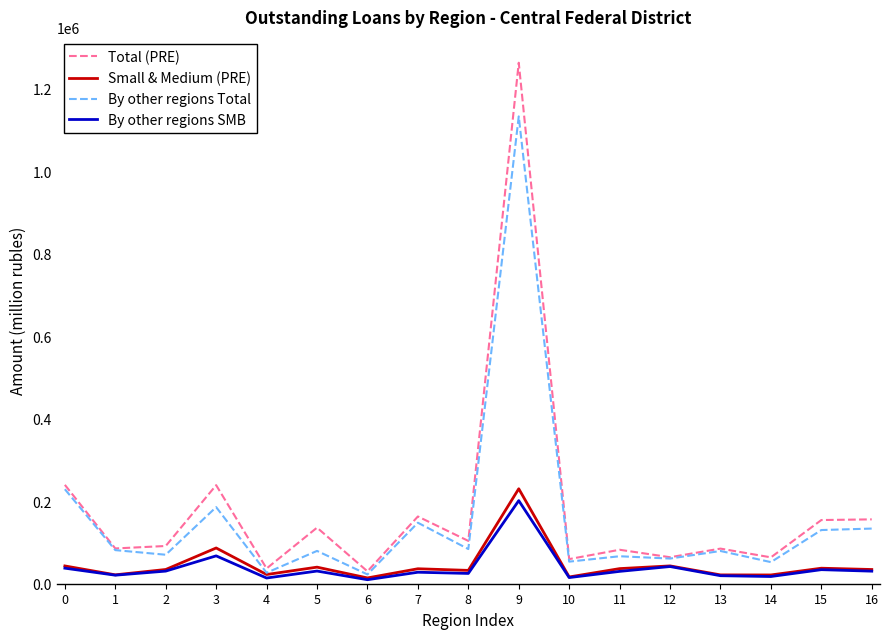

Which series has the widest spread of values?

Total (PRE)